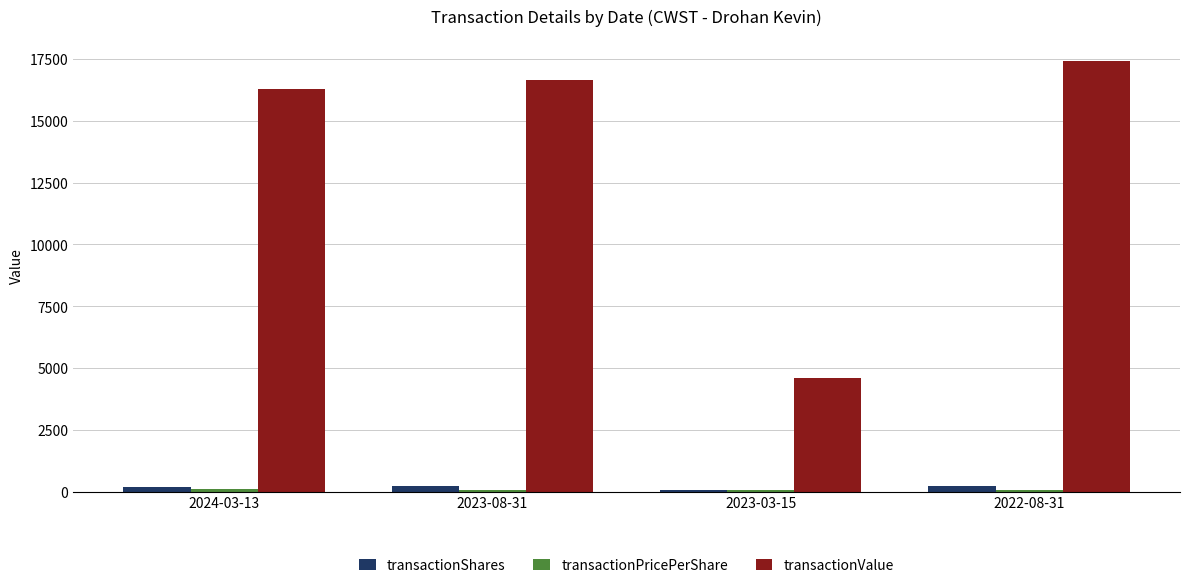

Which series has the widest spread of values?

transactionValue